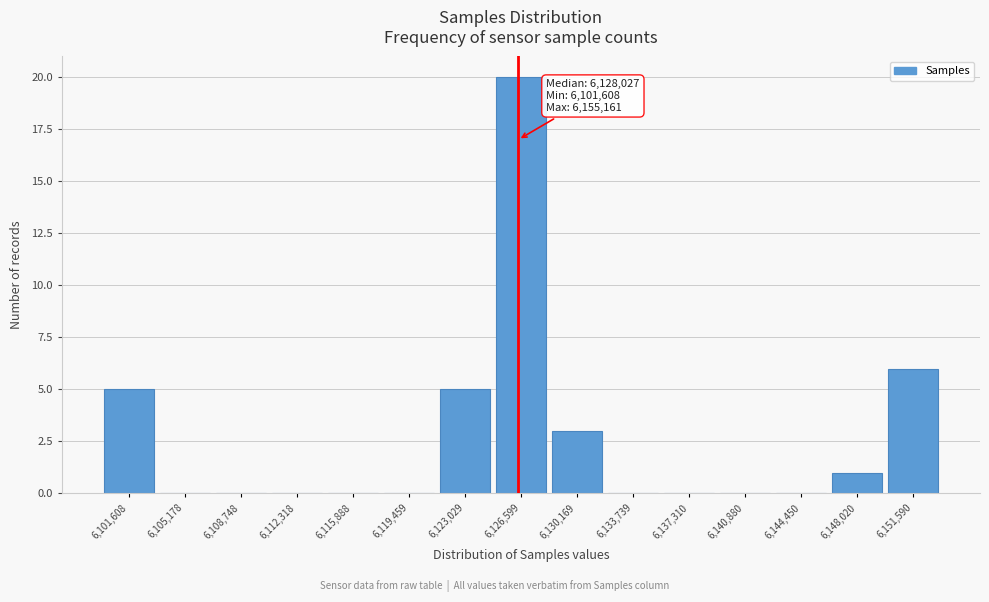

Reading left to right, what are all the values shown in this chart?

6,101,608=5	6,105,178=0	6,108,748=0	6,112,318=0	6,115,888=0	6,119,459=0	6,123,029=5	6,126,599=20	6,130,169=3	6,133,739=0	6,137,310=0	6,140,880=0	6,144,450=0	6,148,020=1	6,151,590=6